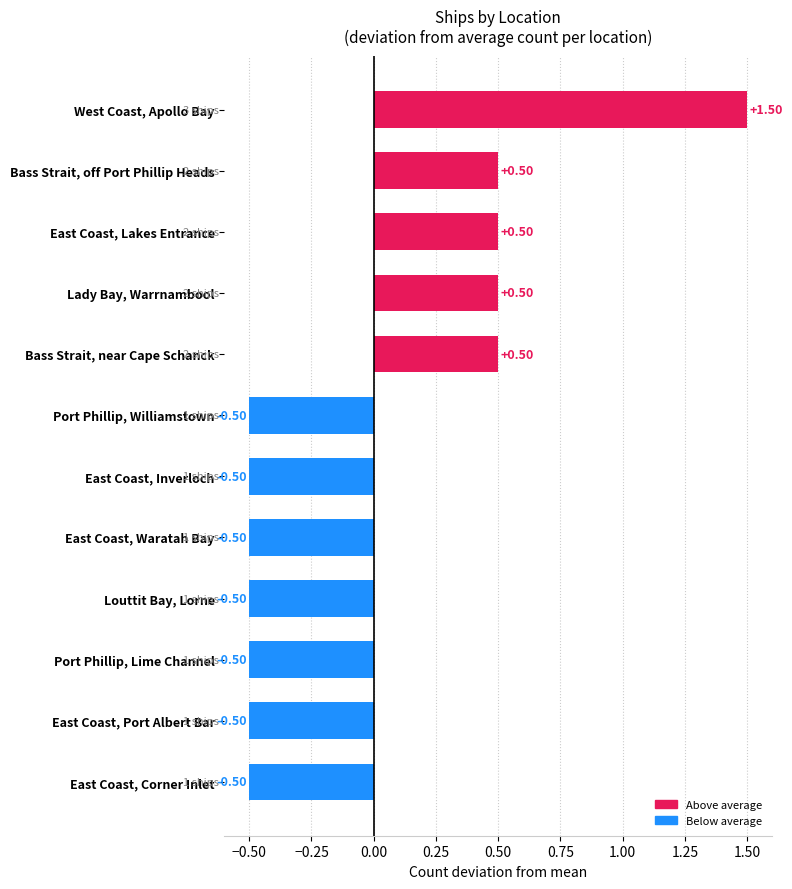

What is the label of the 3rd bar from the bottom?

Port Phillip, Lime Channel